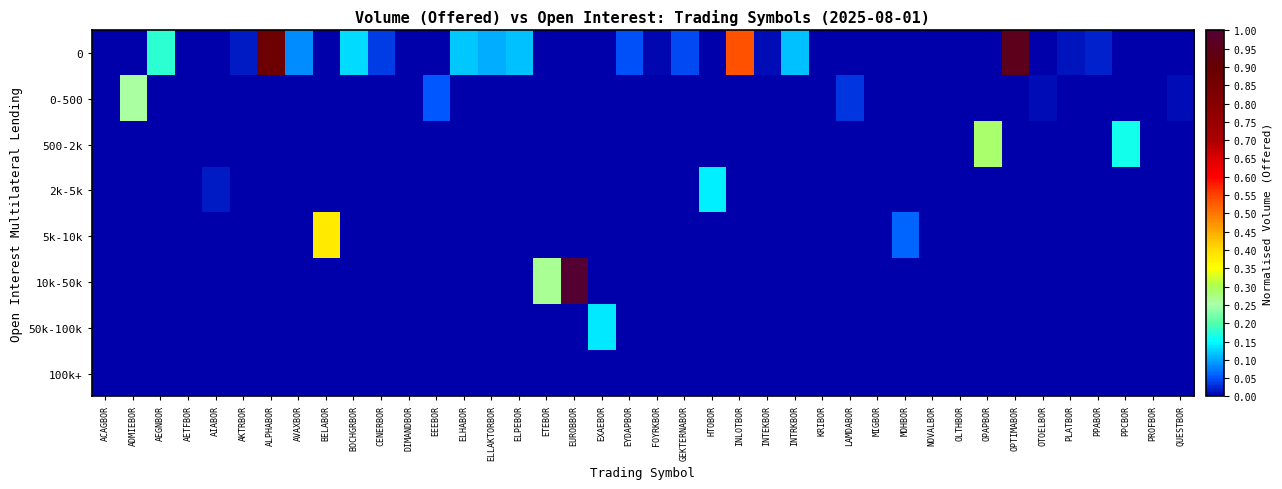

Which series changed the most between ETEBOR and FOYRKBOR?

10k-50k